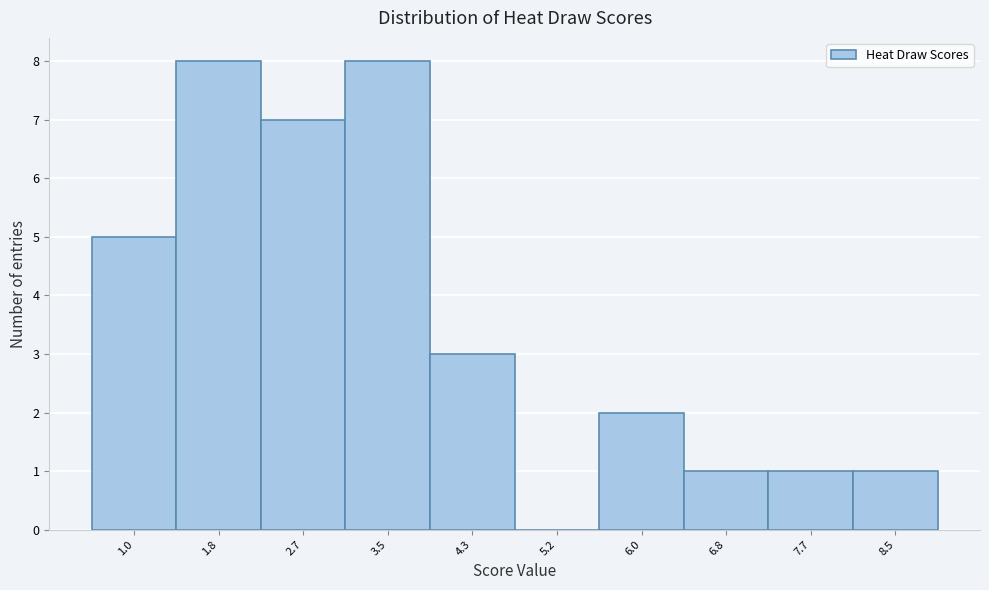

Reading left to right, transcribe all the data shown in this chart.

1.0=5	1.8=8	2.7=7	3.5=8	4.3=3	5.2=0	6.0=2	6.8=1	7.7=1	8.5=1